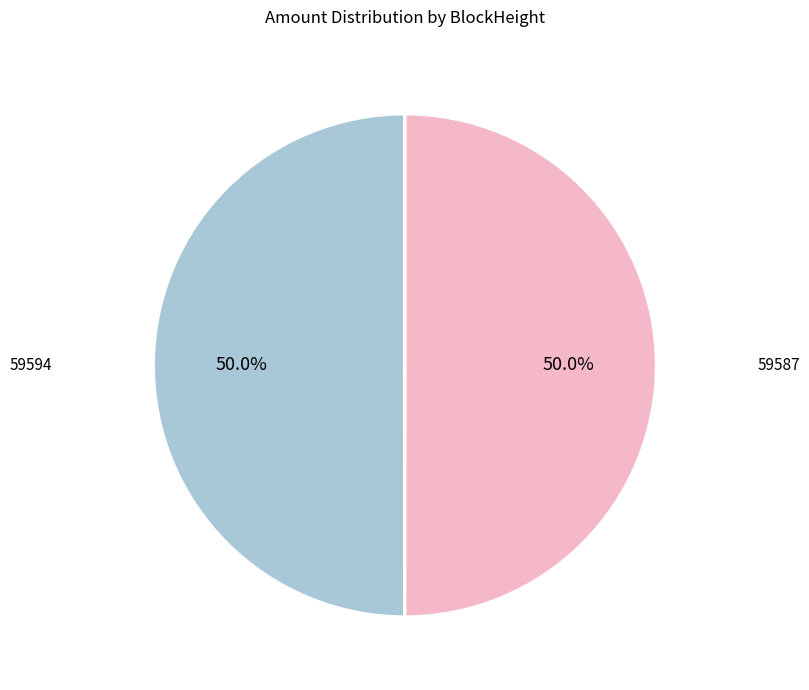

To the nearest percent, what is the average slice percentage?

50%